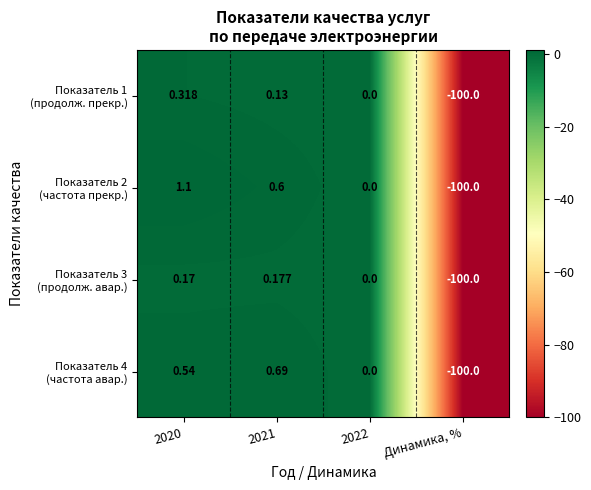

Count the number of data series in this chart.

4